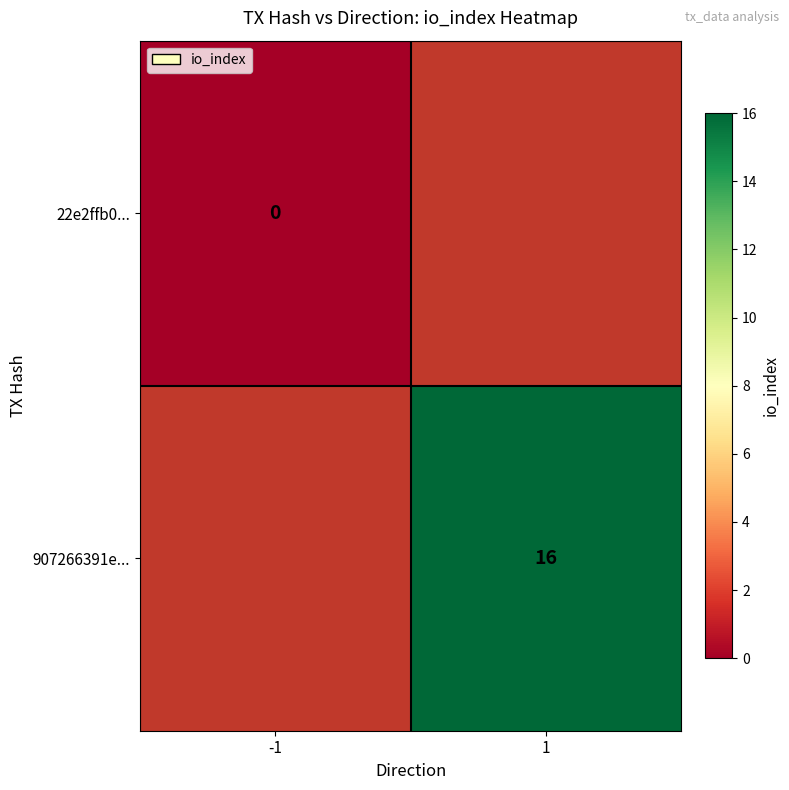

The value of 907266391e... at 1 is 16. True or false?

True